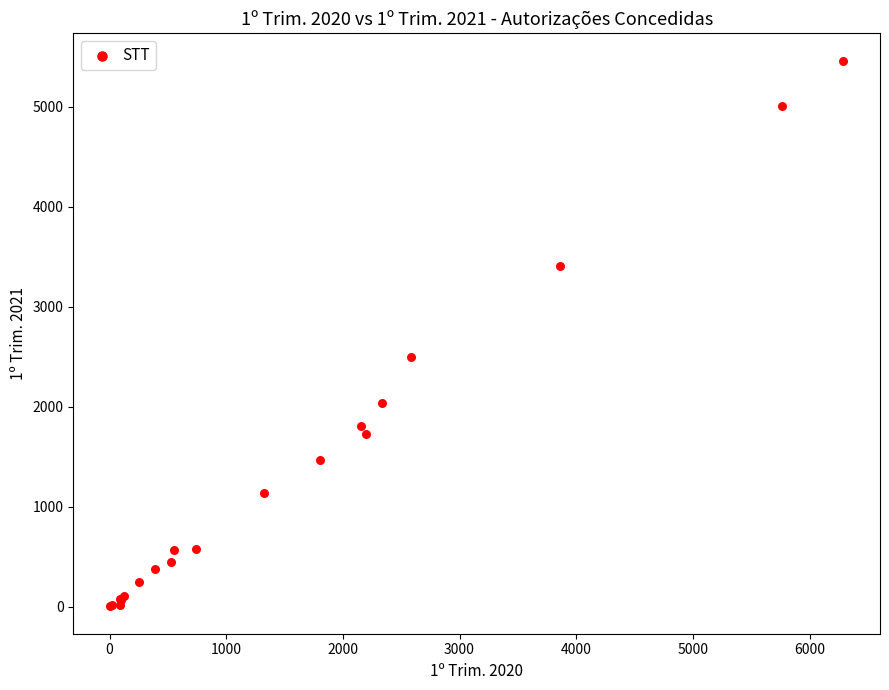

What Y value in the scatter plot is closest to 2732?

2499